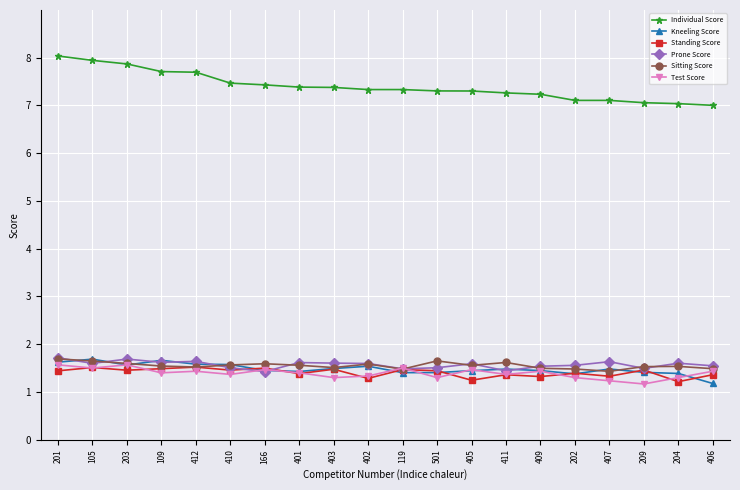

At which label is Kneeling Score closest to 1?

406